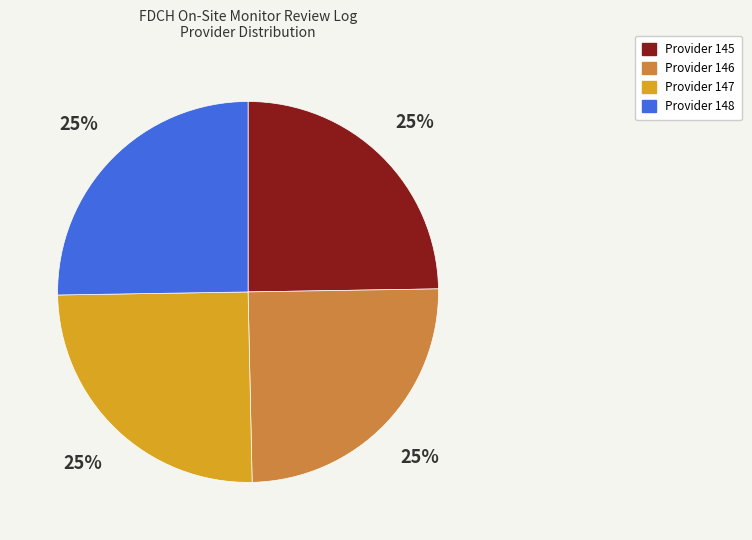

What is the ratio of the value at Provider 145 to the value at Provider 148?

1.0